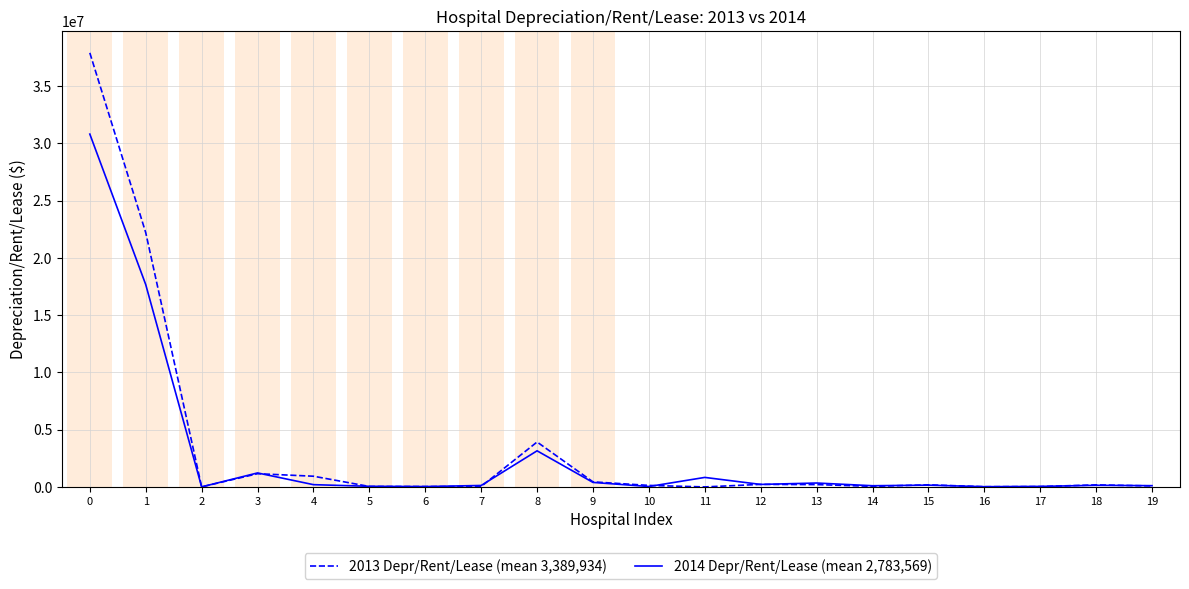

How many categories are shown in the chart?

20